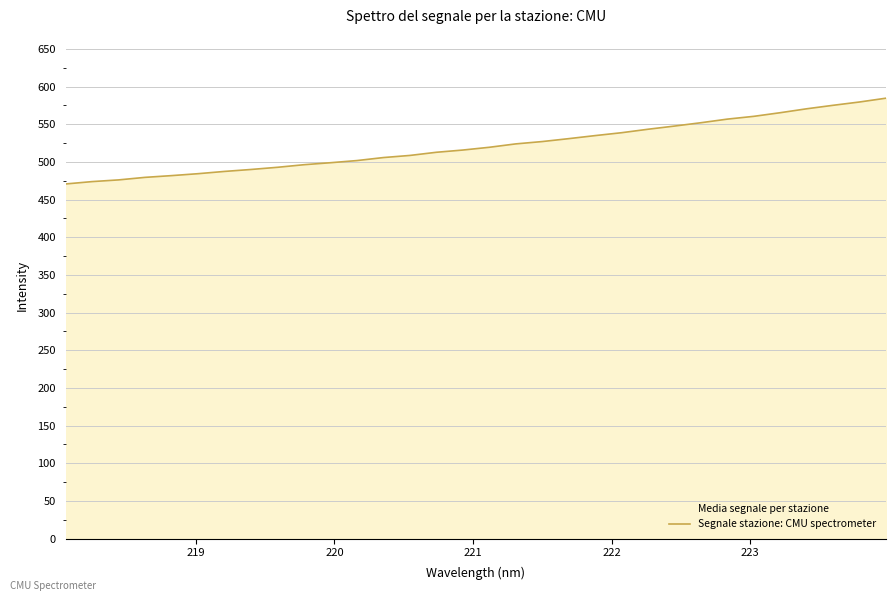

What is the greatest value displayed?

584.6